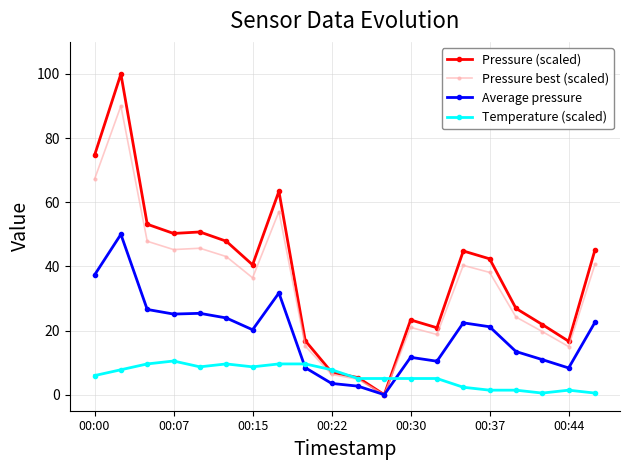

What is the maximum value for Temperature (scaled)?

10.5